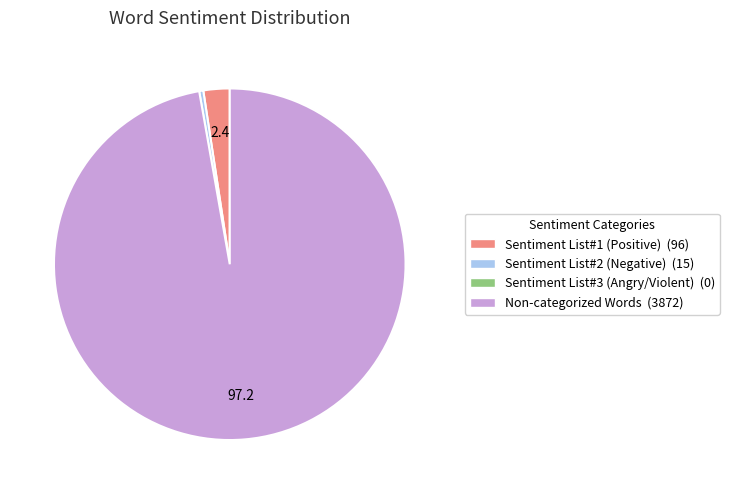

Is there any slice that represents more than half of the pie?

Yes